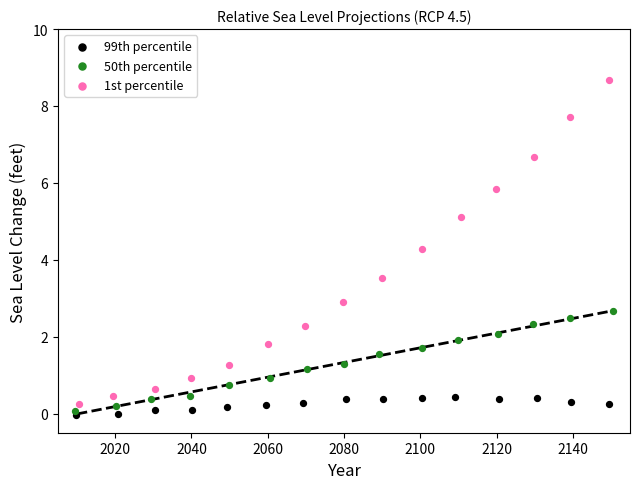

Which series reaches the maximum Y coordinate?

1st percentile